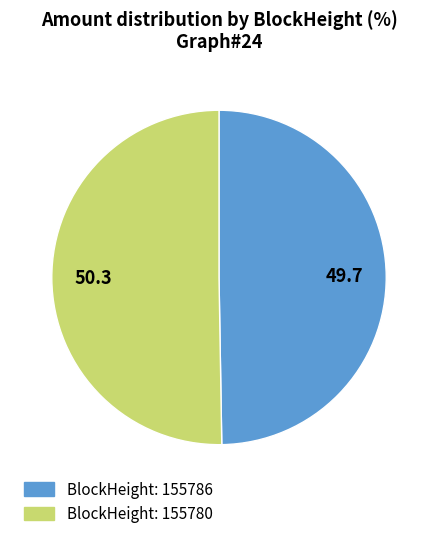

True or false: BlockHeight: 155786 accounts for 50% of the total.

True